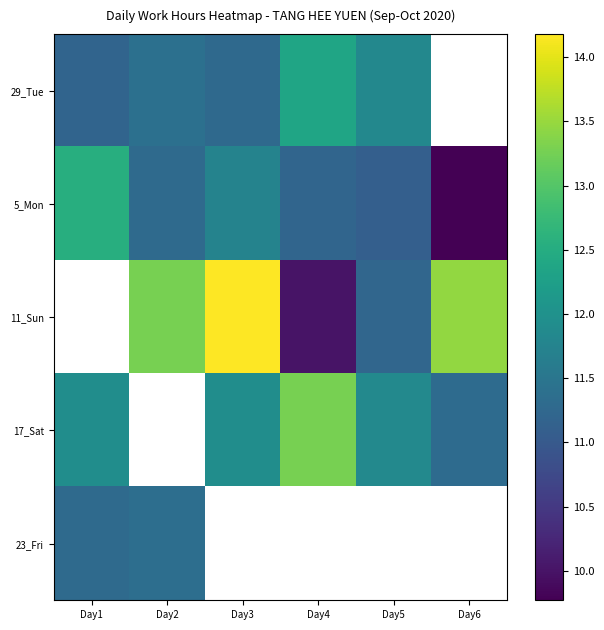

How many data points in 5_Mon are above 11?

5